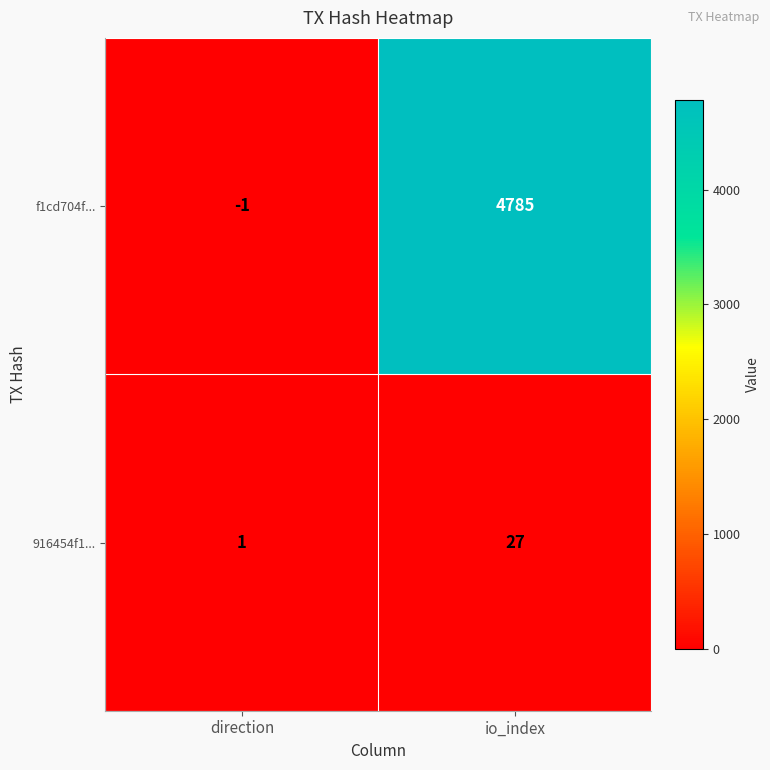

What is the sum of the 916454f1... values at io_index and direction?

28